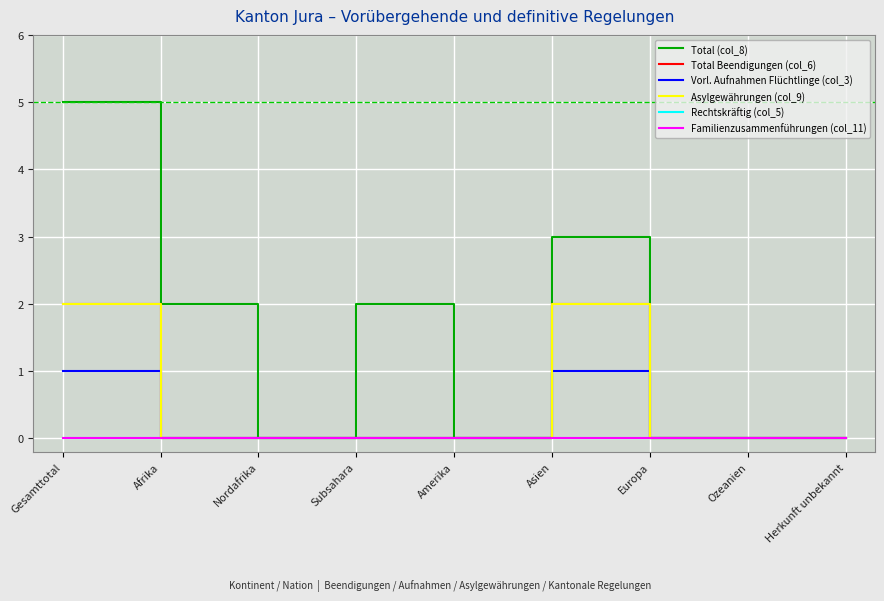

Rank the series by their maximum value, from lowest to highest.

Rechtskräftig (col_5), Familienzusammenführungen (col_11), Vorl. Aufnahmen Flüchtlinge (col_3), Total Beendigungen (col_6), Asylgewährungen (col_9), Total (col_8)